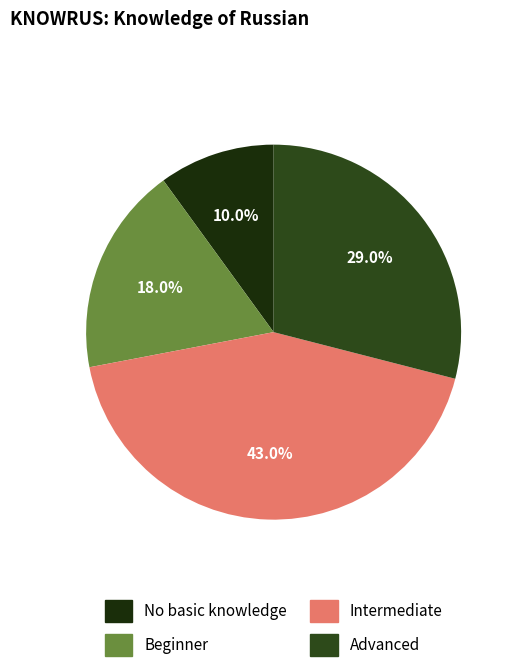

How many segments does this pie chart have?

4